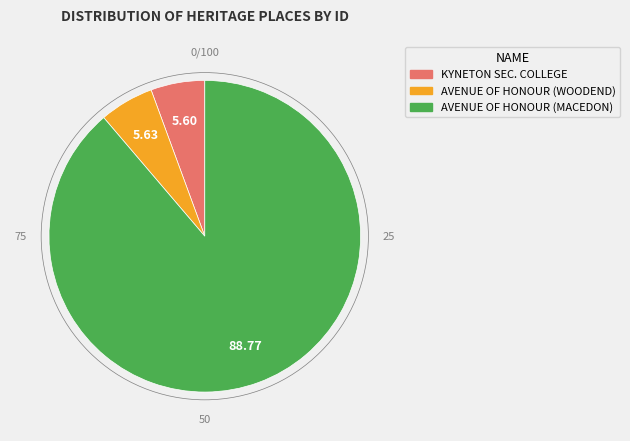

Is there any slice that represents more than half of the pie?

Yes